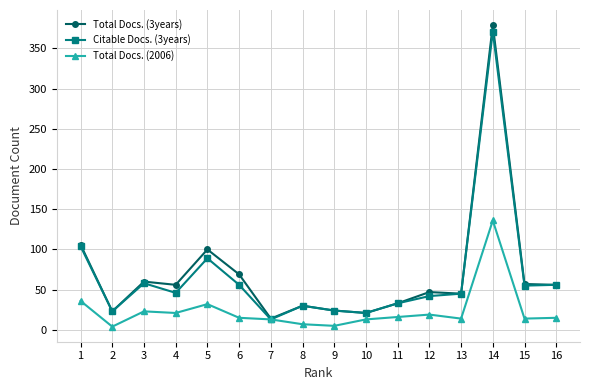

What is the sum of all Total Docs. (2006) values?

383